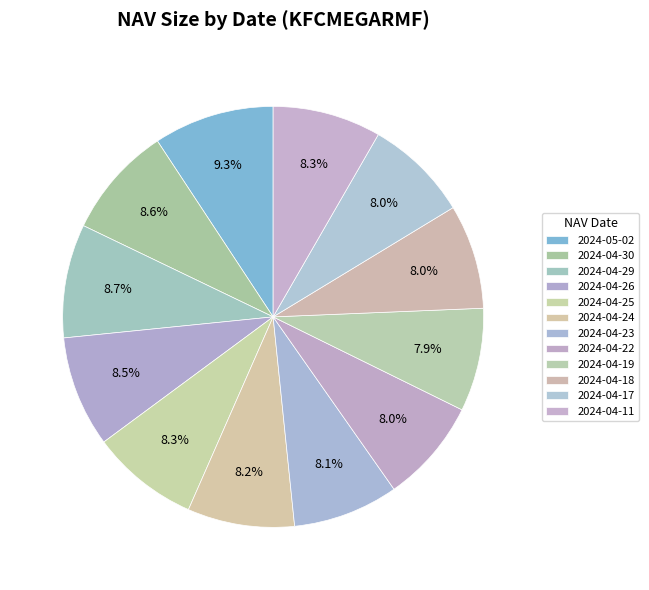

Is there a majority slice in this chart?

No